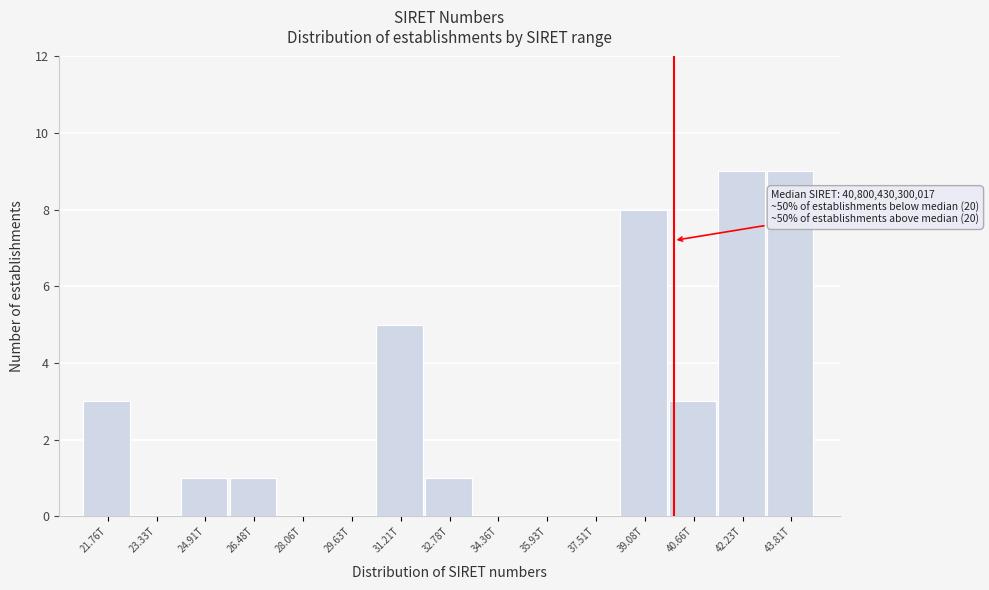

Reading left to right, what are all the values shown in this chart?

21.76T=3	23.33T=0	24.91T=1	26.48T=1	28.06T=0	29.63T=0	31.21T=5	32.78T=1	34.36T=0	35.93T=0	37.51T=0	39.08T=8	40.66T=3	42.23T=9	43.81T=9